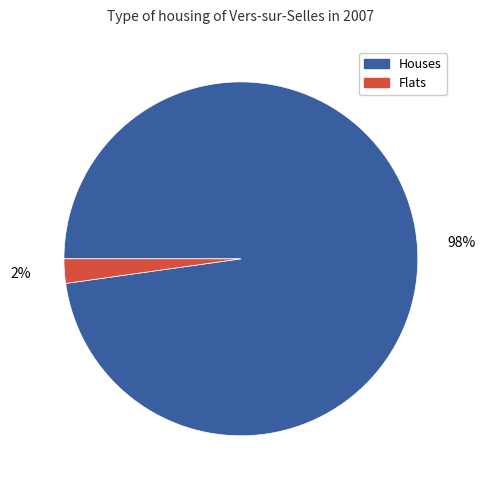

To the nearest percent, what is the average slice percentage?

50%